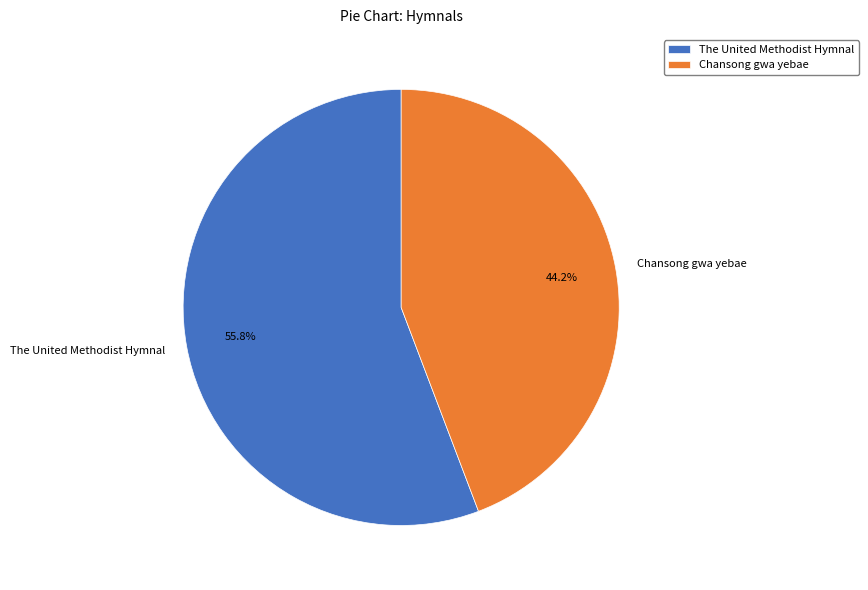

The Chansong gwa yebae slice represents 32% of the pie. True or false?

False